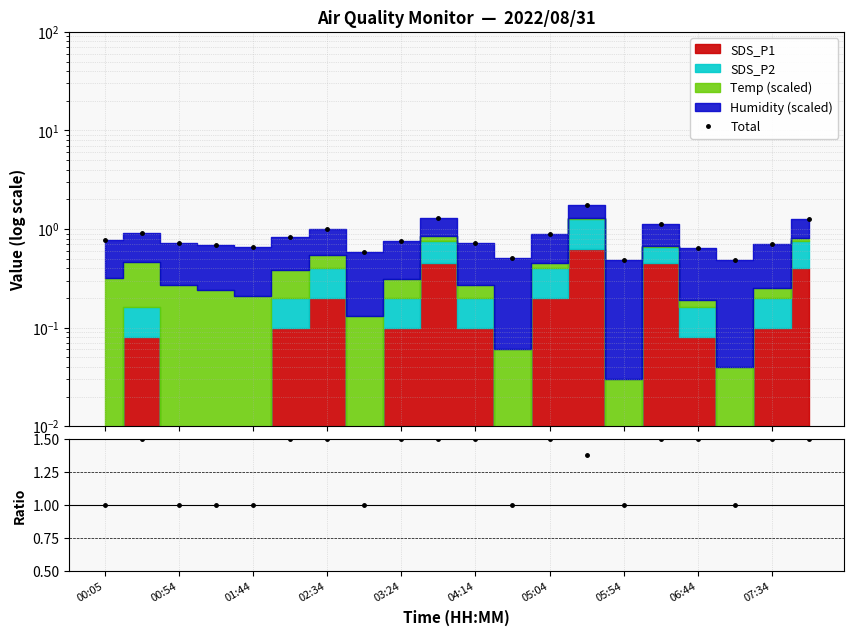

How many lines are shown in the chart?

2